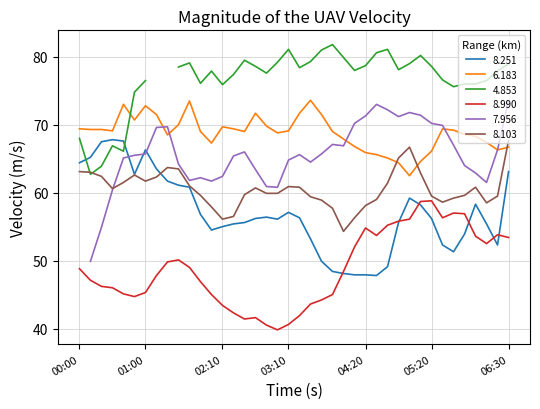

True or false: 8.251 and 6.183 intersect in this chart.

False